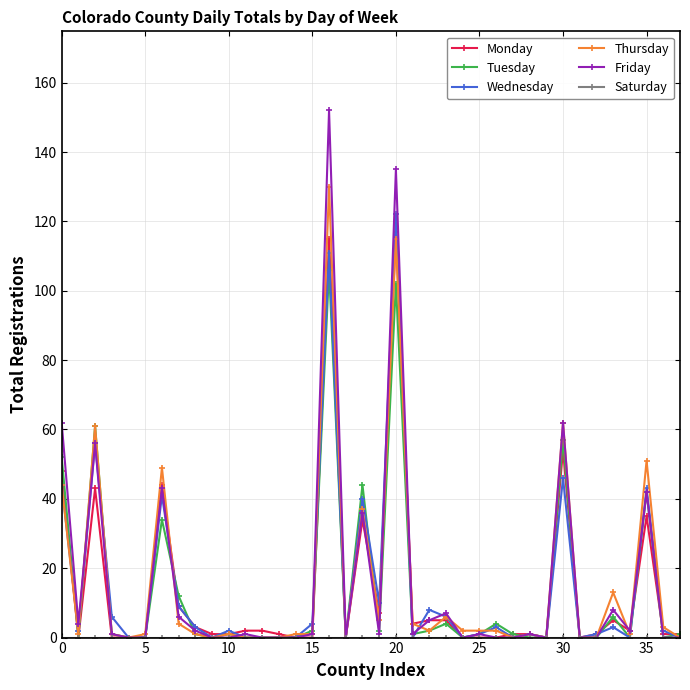

How many series are shown in this chart?

6